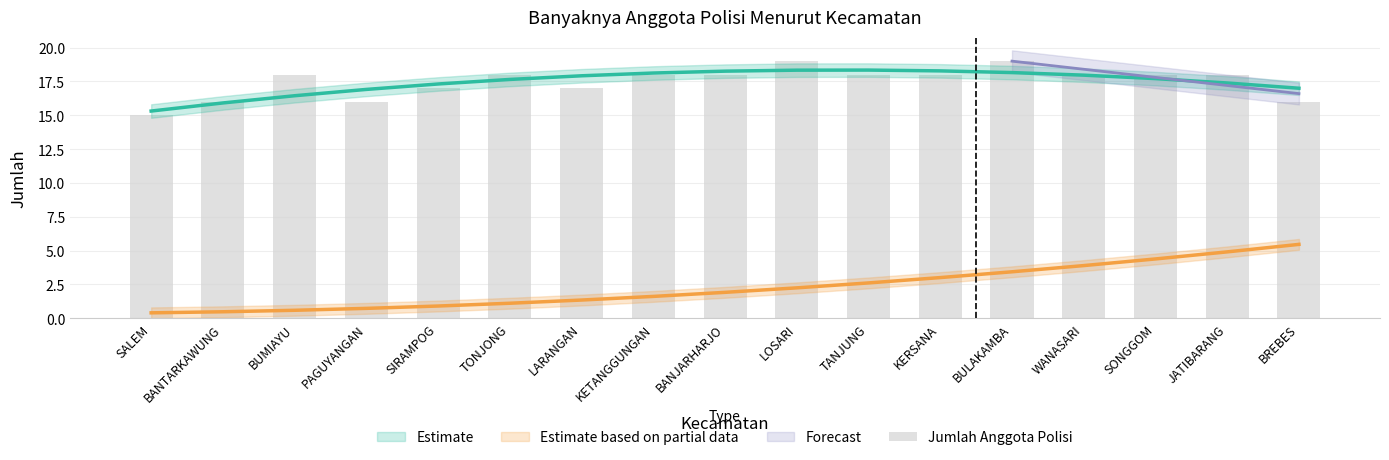

What is the approximate value at KERSANA?

18